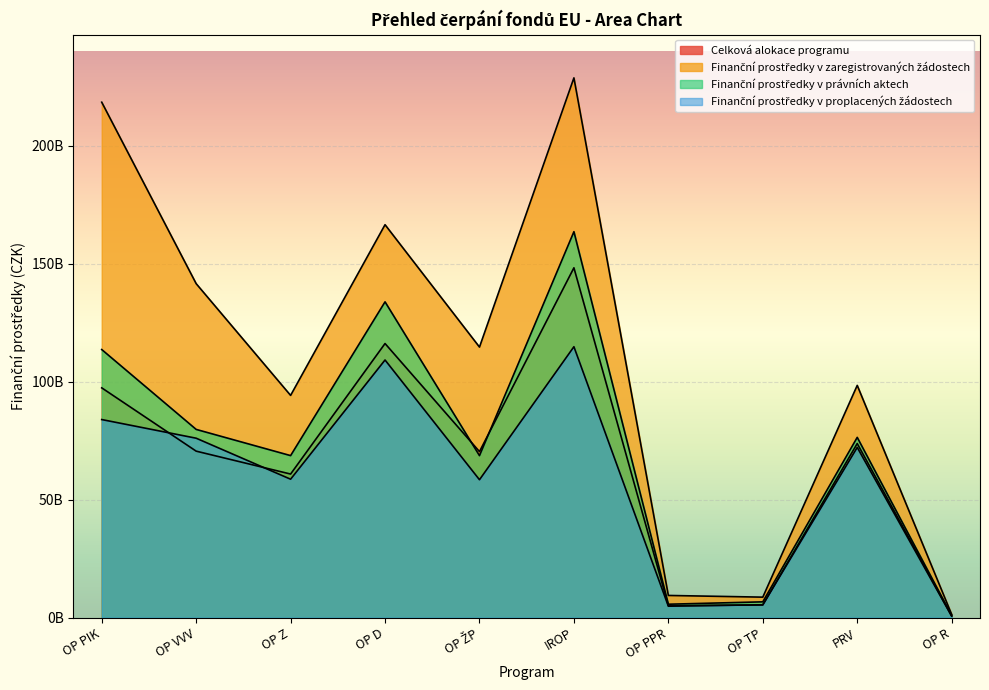

How many interior local peaks does the Finanční prostředky v proplacených žádostech series have?

3